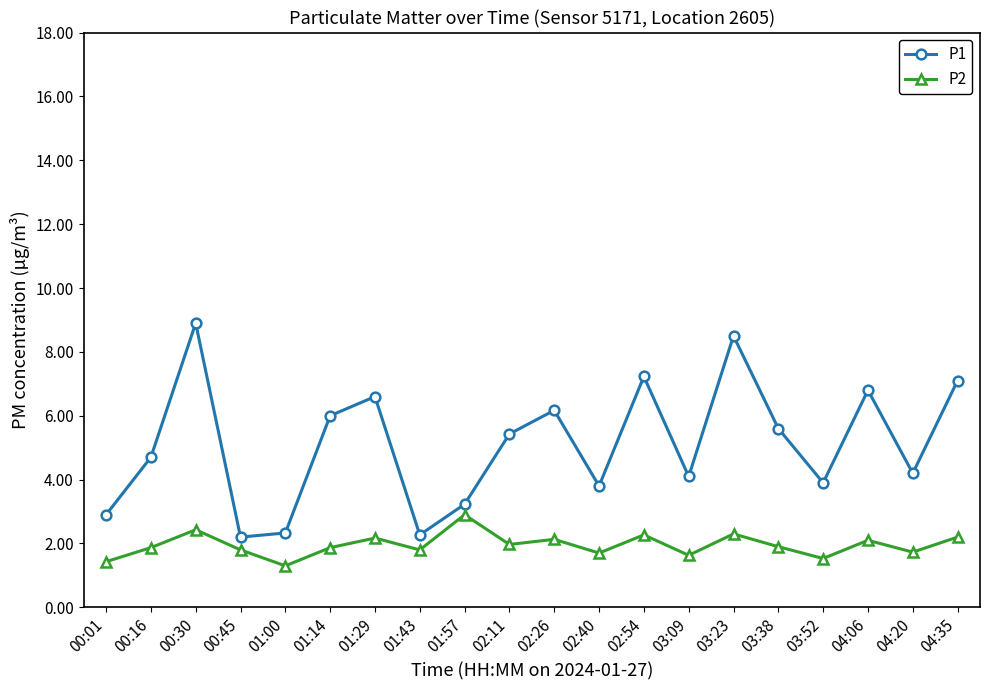

What are all the series names shown in the legend?

P1, P2